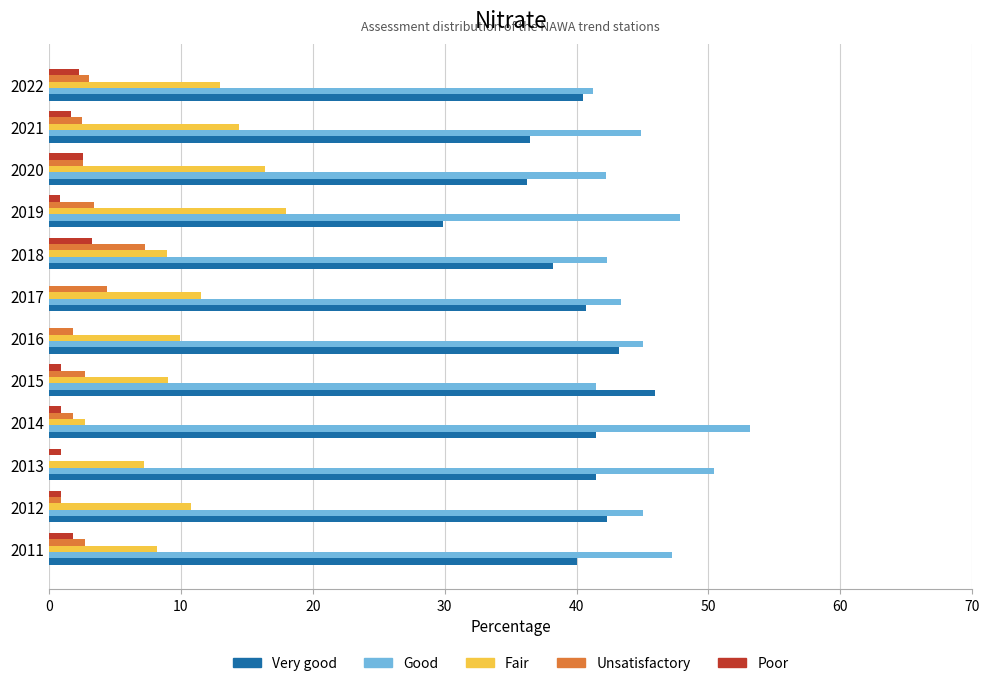

What is the total value across all series at 2016?

100.0